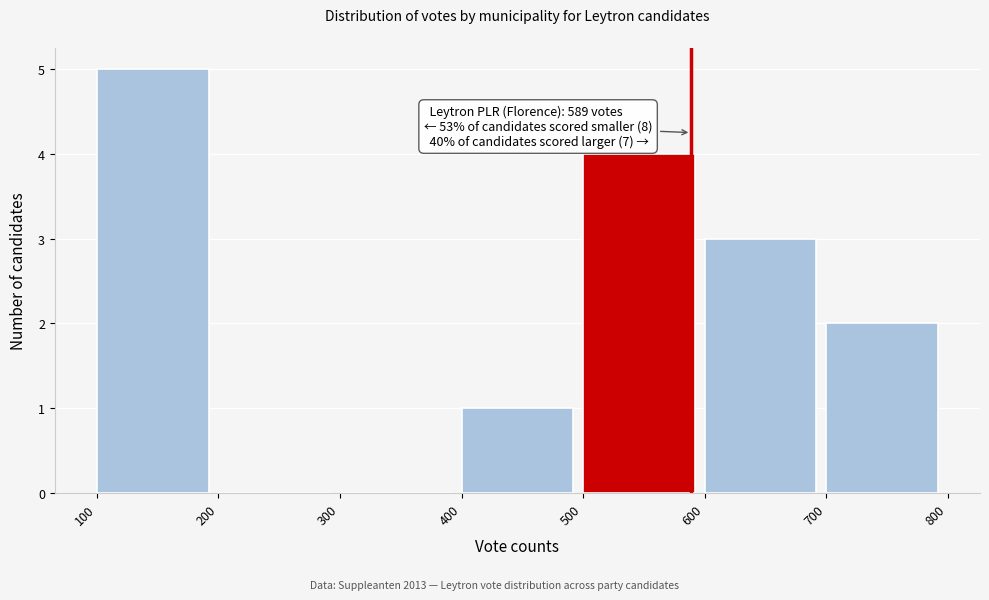

Over which range of the x-axis is the bar tallest?

100 to 200